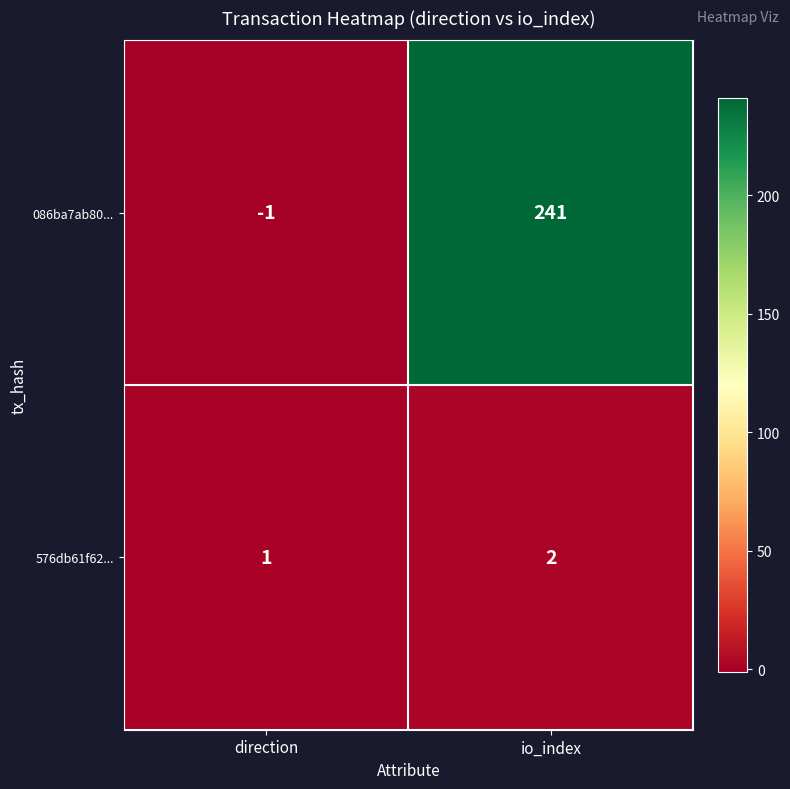

What is the average value of the 086ba7ab80... series?

120